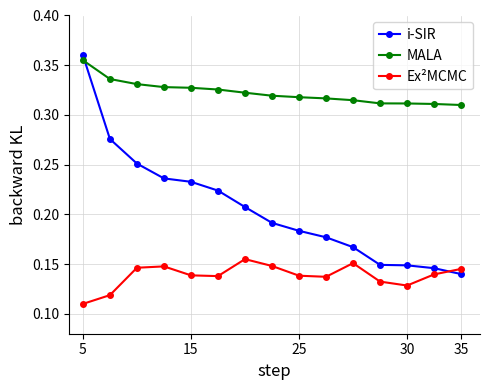

True or false: Ex²MCMC has more than 2 interior local peaks.

True